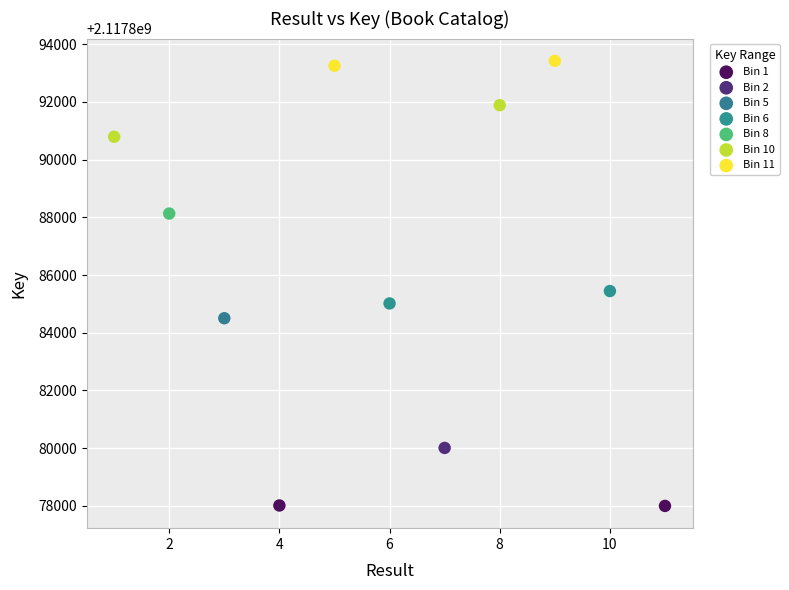

What are all the series names shown in the legend?

Bin 1, Bin 2, Bin 5, Bin 6, Bin 8, Bin 10, Bin 11